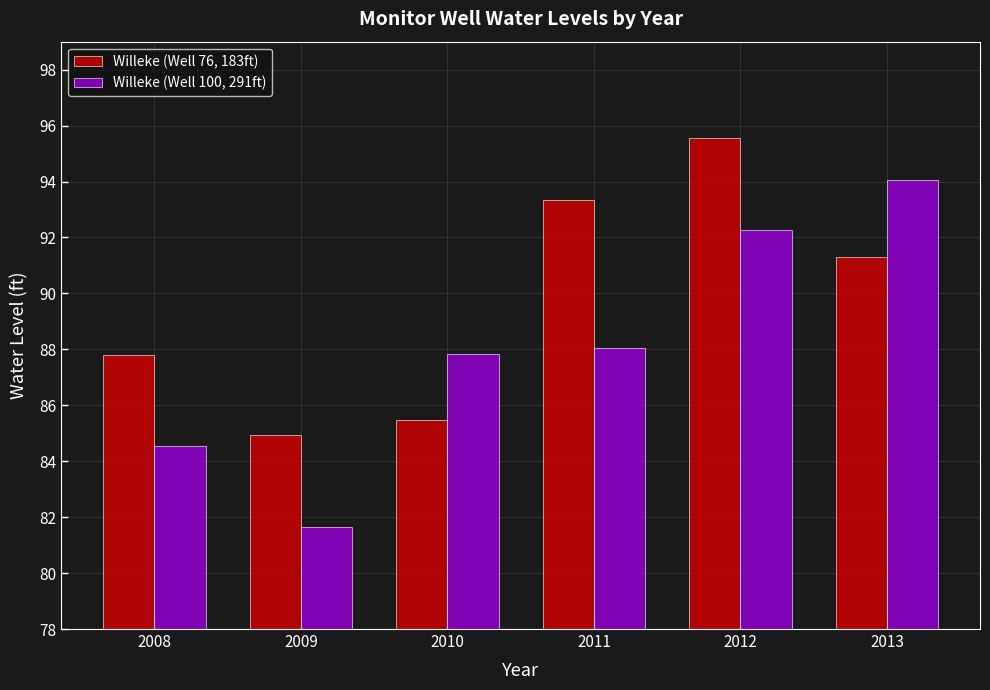

How many bars are there in each group?

2